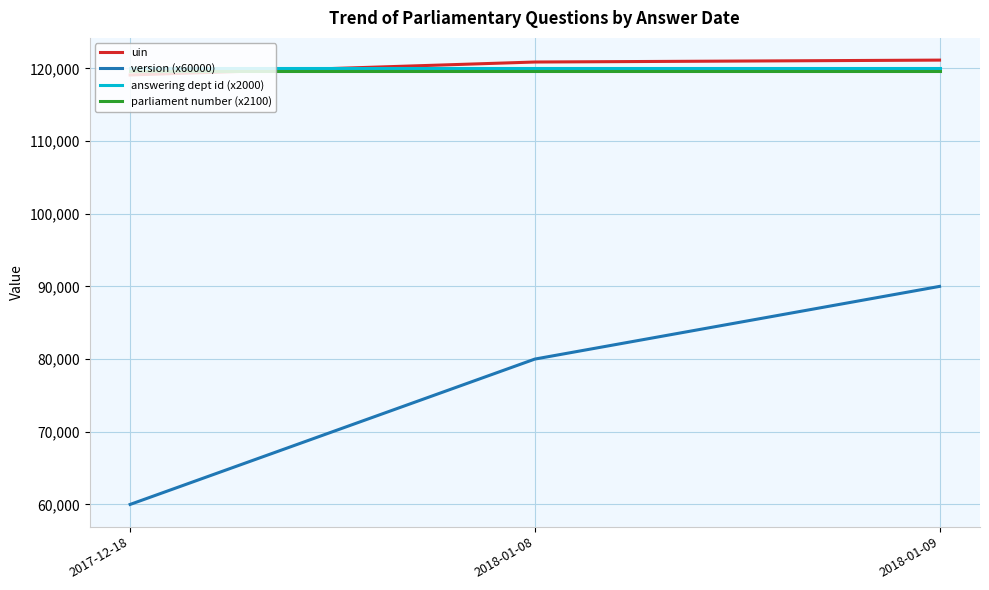

At how many categories does at least one series exceed 77431?

3